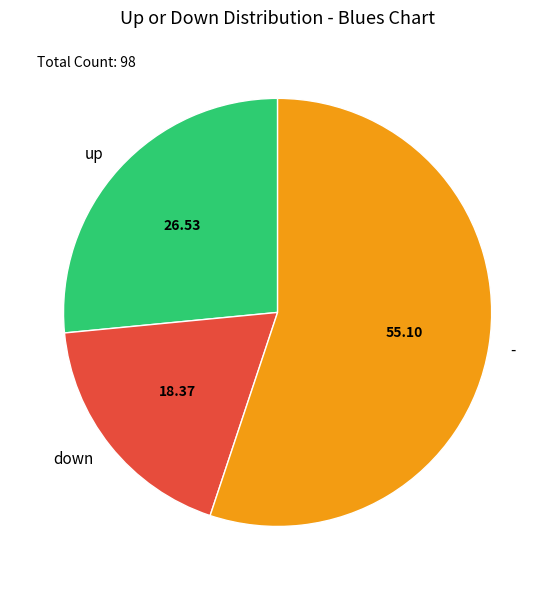

Which slice represents more than half of the pie?

-